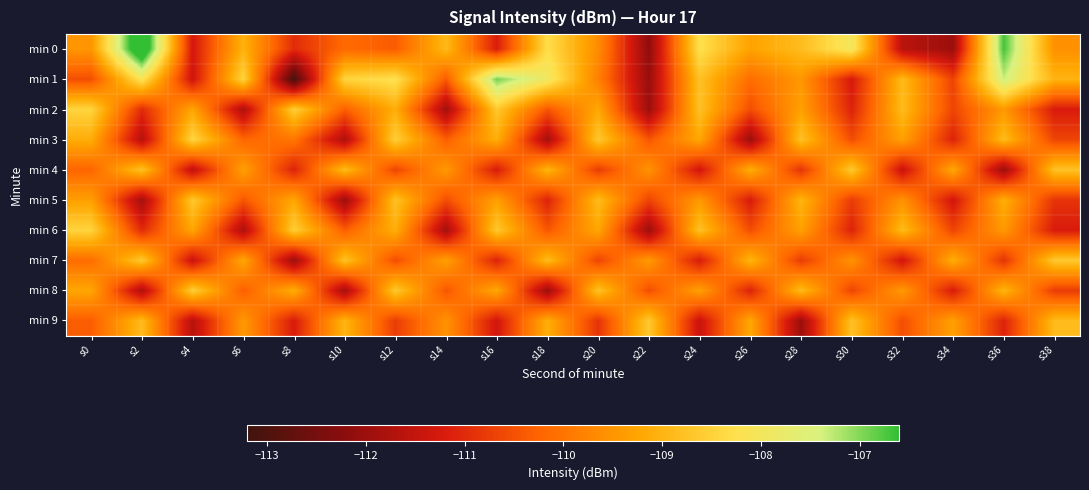

Reading left to right, extract all data points from this chart.

min 0: s0=-109.5	s2=-105.8	s4=-111.3	s6=-109.0	s8=-111.0	s10=-110.2	s12=-110.4	s14=-108.9	s16=-111.2	s18=-108.3	s20=-109.6	s22=-112.2	s24=-108.2	s26=-109.3	s28=-108.9	s30=-108.0	s32=-111.6	s34=-112.0	s36=-106.7	s38=-109.6
min 1: s0=-110.5	s2=-108.1	s4=-111.4	s6=-108.5	s8=-113.1	s10=-108.5	s12=-108.2	s14=-110.4	s16=-106.9	s18=-107.9	s20=-109.8	s22=-112.0	s24=-108.8	s26=-110.1	s28=-109.5	s30=-111.2	s32=-108.9	s34=-110.7	s36=-107.3	s38=-109.0
min 2: s0=-108.5	s2=-111.0	s4=-109.2	s6=-111.8	s8=-108.5	s10=-110.3	s12=-109.1	s14=-111.9	s16=-108.7	s18=-110.4	s20=-109.2	s22=-112.0	s24=-108.8	s26=-110.5	s28=-109.3	s30=-111.1	s32=-108.9	s34=-110.7	s36=-109.4	s38=-111.2
min 3: s0=-109.1	s2=-111.7	s4=-108.4	s6=-110.2	s8=-110.0	s10=-111.8	s12=-108.5	s14=-110.3	s16=-109.1	s18=-111.9	s20=-108.7	s22=-110.4	s24=-109.2	s26=-112.0	s28=-108.8	s30=-110.5	s32=-109.3	s34=-111.1	s36=-108.9	s38=-110.7
min 4: s0=-110.2	s2=-108.8	s4=-111.5	s6=-109.3	s8=-111.1	s10=-108.9	s12=-110.7	s14=-109.4	s16=-111.2	s18=-109.0	s20=-110.8	s22=-109.5	s24=-111.3	s26=-109.1	s28=-110.9	s30=-108.7	s32=-111.4	s34=-109.2	s36=-112.0	s38=-108.8
min 5: s0=-109.3	s2=-111.9	s4=-108.7	s6=-110.4	s8=-109.2	s10=-112.0	s12=-108.8	s14=-110.5	s16=-109.3	s18=-111.1	s20=-108.9	s22=-110.7	s24=-109.4	s26=-111.2	s28=-109.0	s30=-110.8	s32=-109.5	s34=-111.3	s36=-109.1	s38=-110.9
min 6: s0=-108.5	s2=-111.0	s4=-109.2	s6=-111.8	s8=-108.5	s10=-110.3	s12=-109.1	s14=-111.9	s16=-108.7	s18=-110.4	s20=-109.2	s22=-112.0	s24=-108.8	s26=-110.5	s28=-109.3	s30=-111.1	s32=-108.9	s34=-110.7	s36=-109.4	s38=-111.2
min 7: s0=-110.1	s2=-108.7	s4=-111.4	s6=-109.2	s8=-112.0	s10=-108.8	s12=-110.5	s14=-109.3	s16=-111.1	s18=-108.9	s20=-110.7	s22=-109.4	s24=-111.2	s26=-109.0	s28=-110.8	s30=-109.5	s32=-111.3	s34=-109.1	s36=-110.9	s38=-108.7
min 8: s0=-109.2	s2=-111.8	s4=-108.5	s6=-110.3	s8=-109.1	s10=-111.9	s12=-108.7	s14=-110.4	s16=-109.2	s18=-112.0	s20=-108.8	s22=-110.5	s24=-109.3	s26=-111.1	s28=-108.9	s30=-110.7	s32=-109.4	s34=-111.2	s36=-109.0	s38=-110.8
min 9: s0=-110.3	s2=-108.9	s4=-111.7	s6=-109.4	s8=-111.2	s10=-109.0	s12=-110.8	s14=-109.5	s16=-111.3	s18=-109.1	s20=-110.9	s22=-108.7	s24=-111.4	s26=-109.2	s28=-112.0	s30=-108.8	s32=-110.5	s34=-109.3	s36=-111.1	s38=-108.9